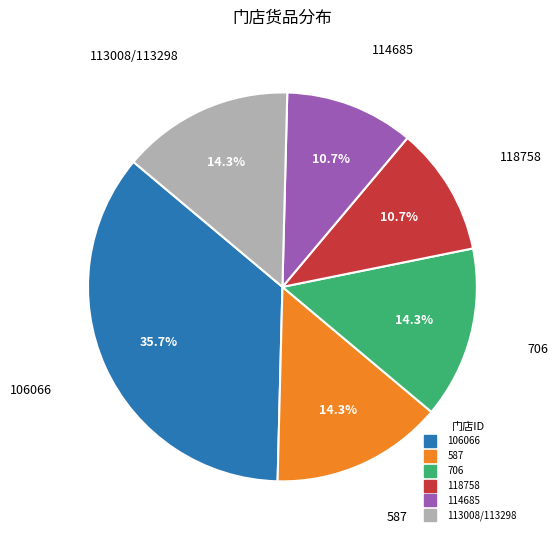

What is the largest slice in the pie chart?

106066